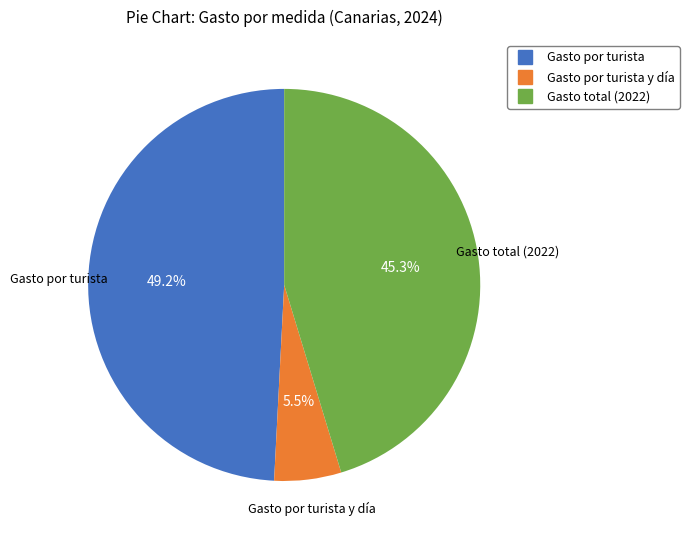

Rank the categories by value from highest to lowest.

Gasto por turista, Gasto total (2022), Gasto por turista y día